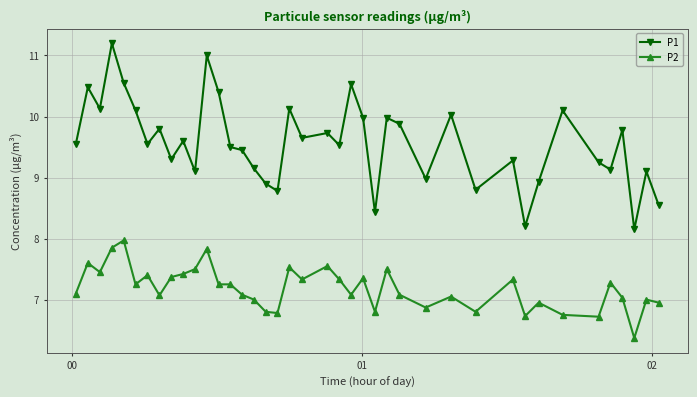

What is the minimum value shown in the chart?

6.4